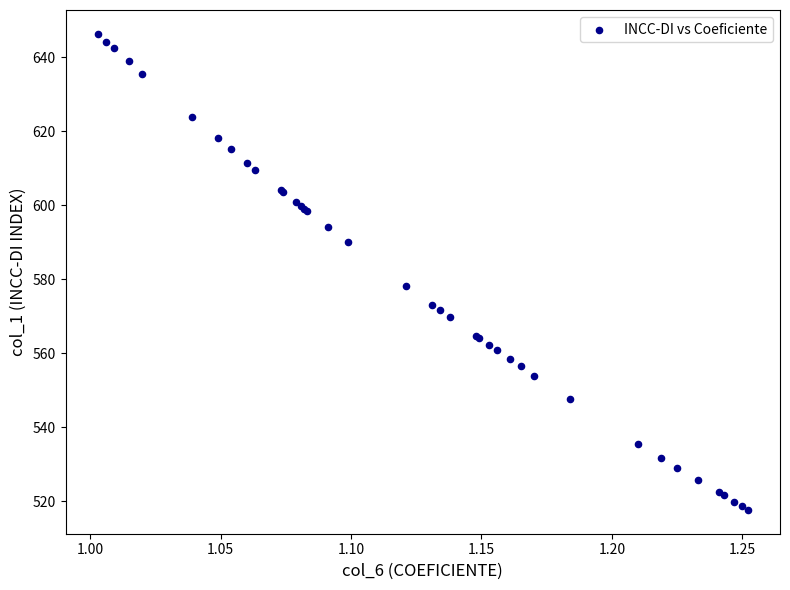

What Y value in the scatter plot is closest to 582?

578.2